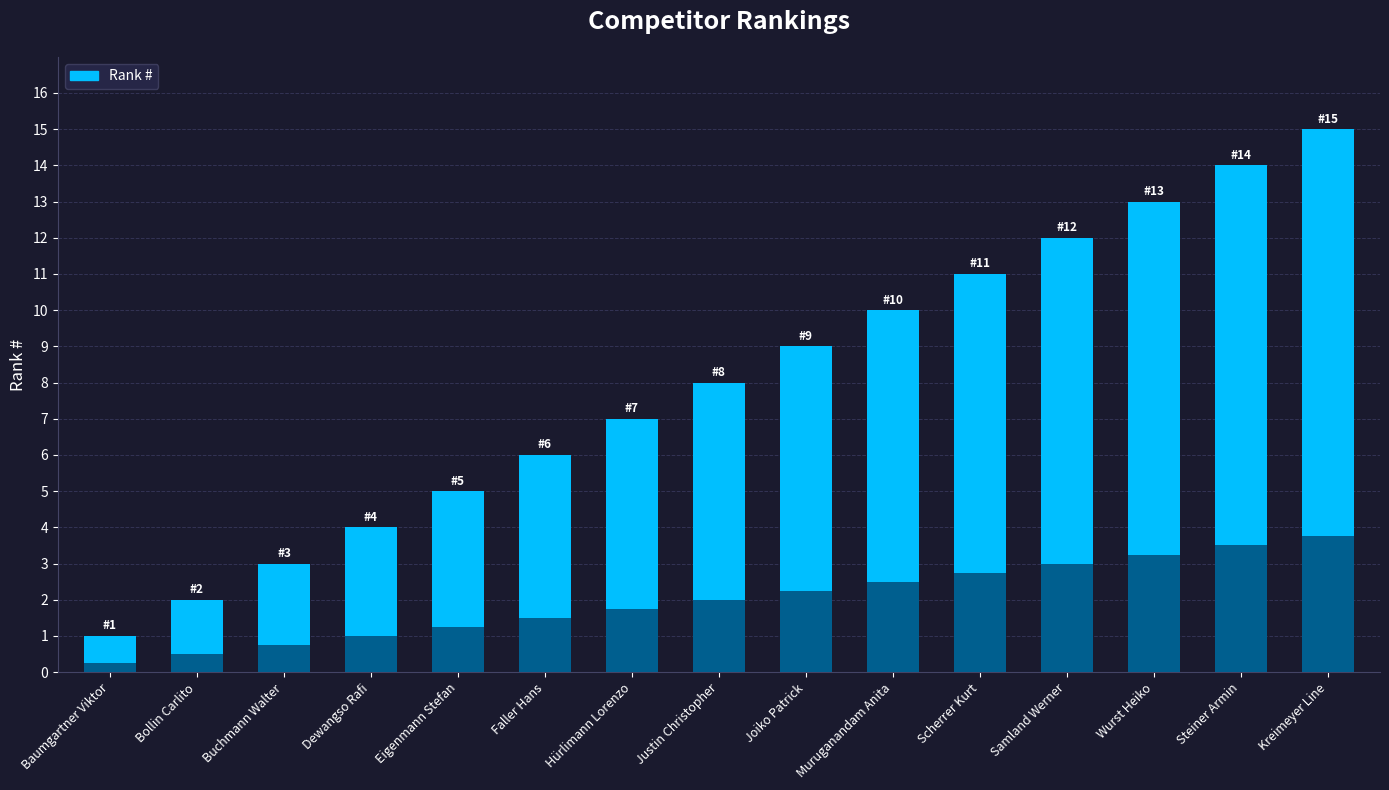

What is the maximum value shown in the chart?

15